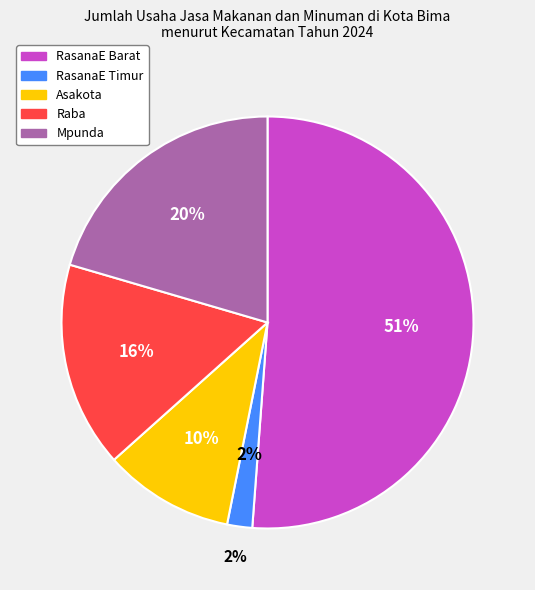

Do Asakota and Raba together represent more than half of the pie?

No